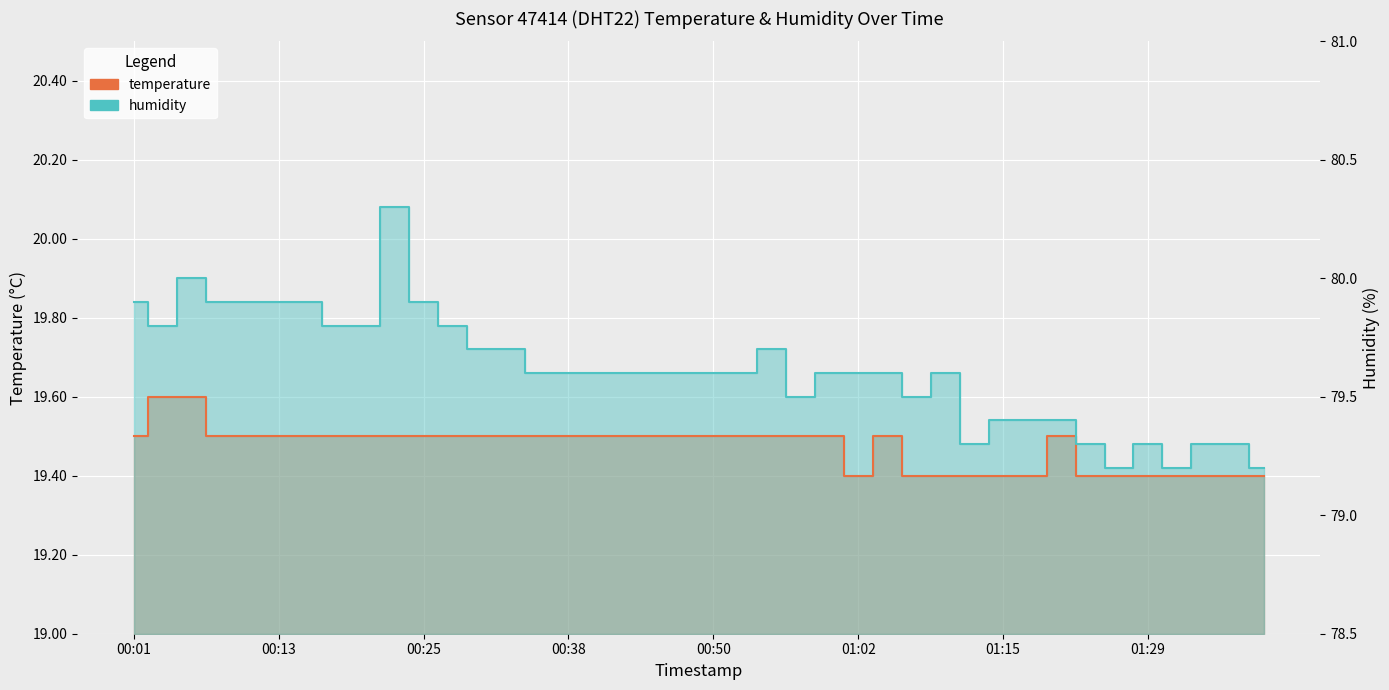

How many lines are shown in the chart?

2